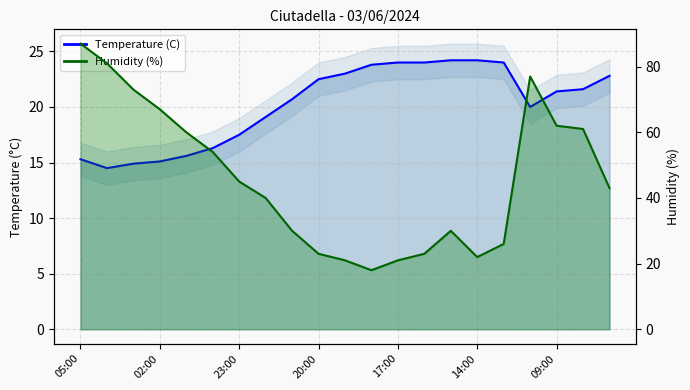

Is the value of Temperature (C) at 04:00 greater than the value of Humidity (%) at 15:00?

No